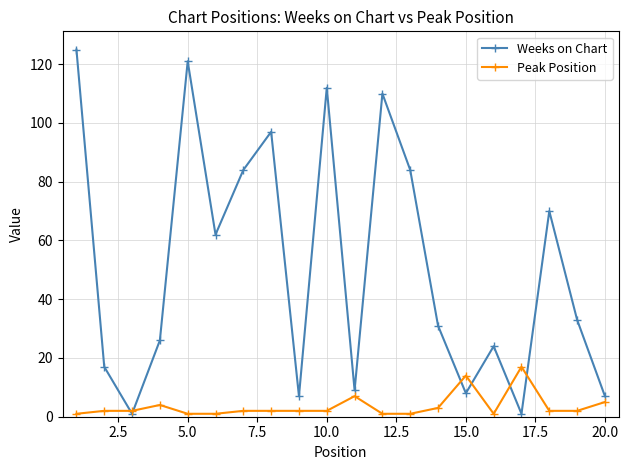

Is this an area chart (filled region under the line)?

No